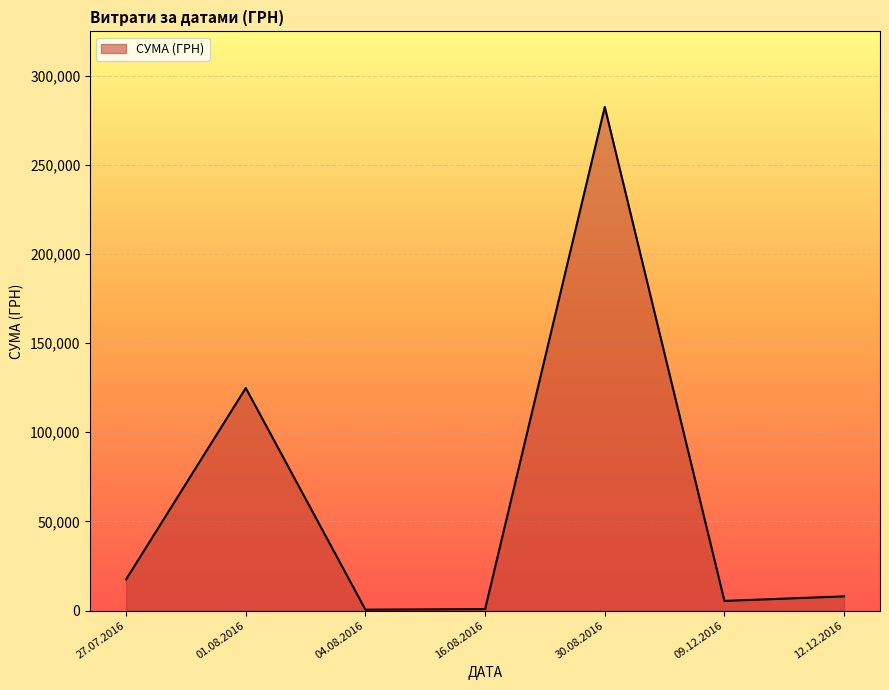

At which category does the data reach its first local peak?

01.08.2016